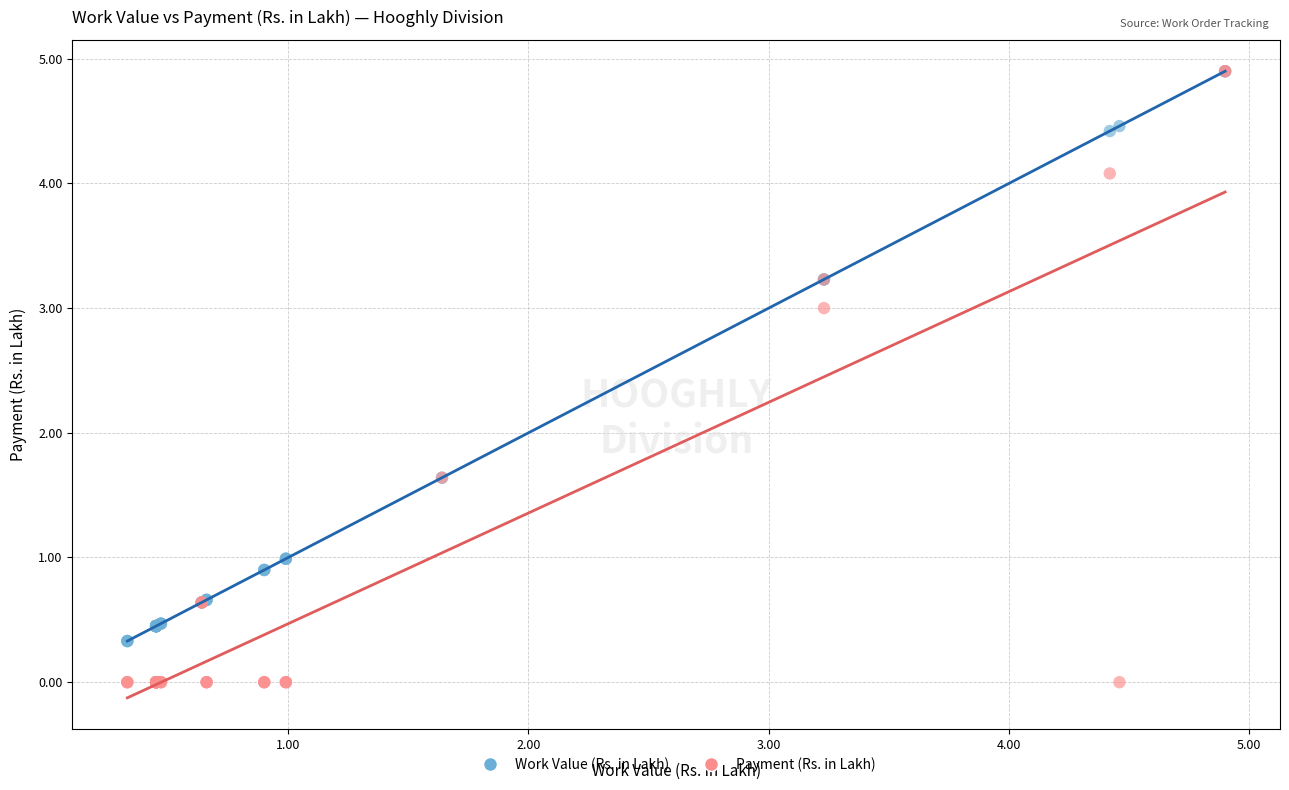

Which series contains the lowest Y value?

Payment (Rs. in Lakh)